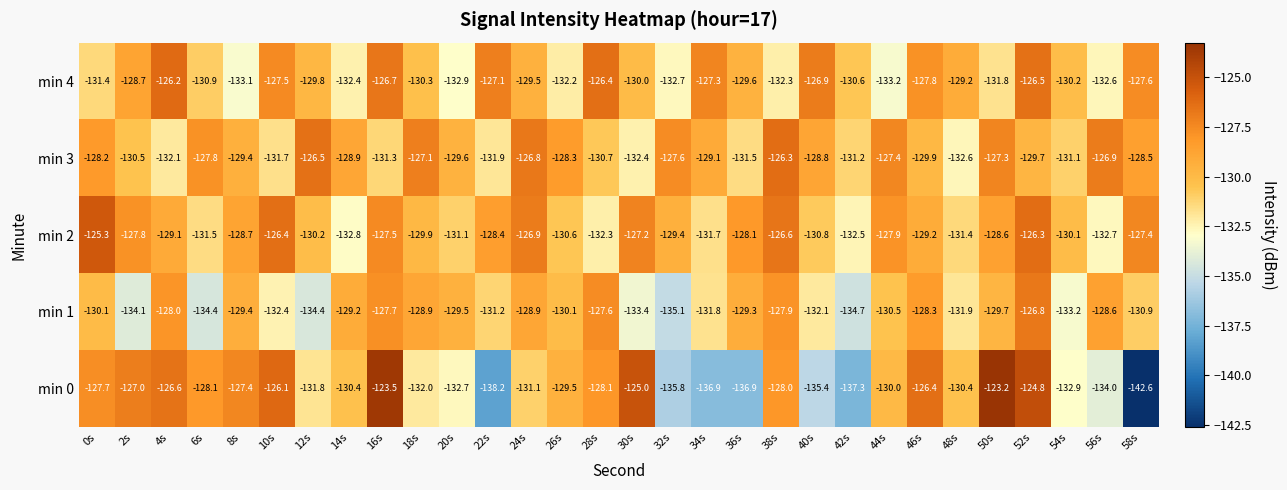

Which category has the highest value in the min 4 series?

4s